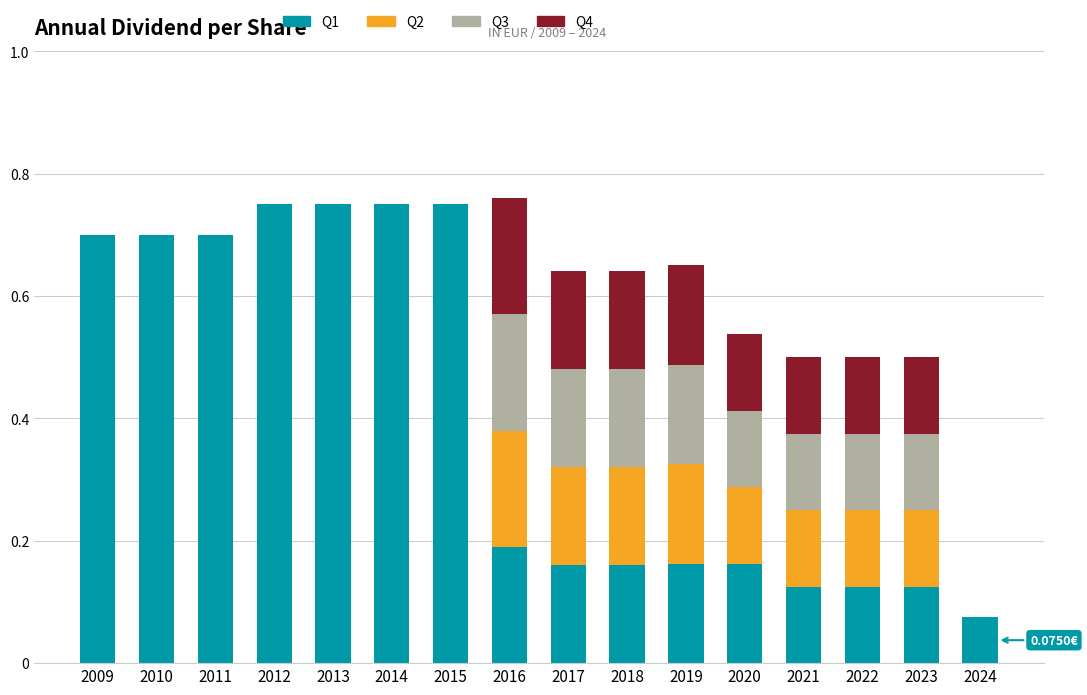

Are the bars grouped side by side (vs. stacked)?

No